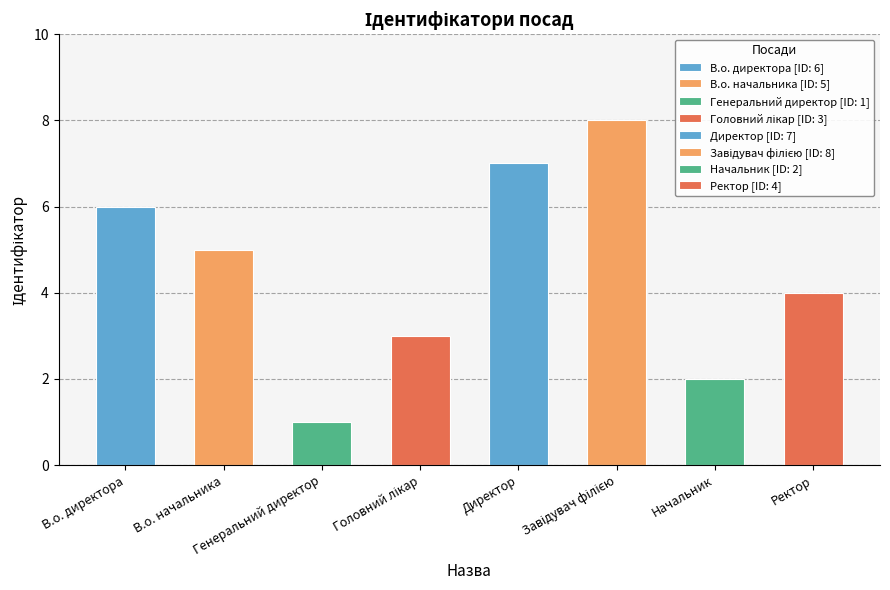

At which category does the chart reach its minimum across all series?

Генеральний директор